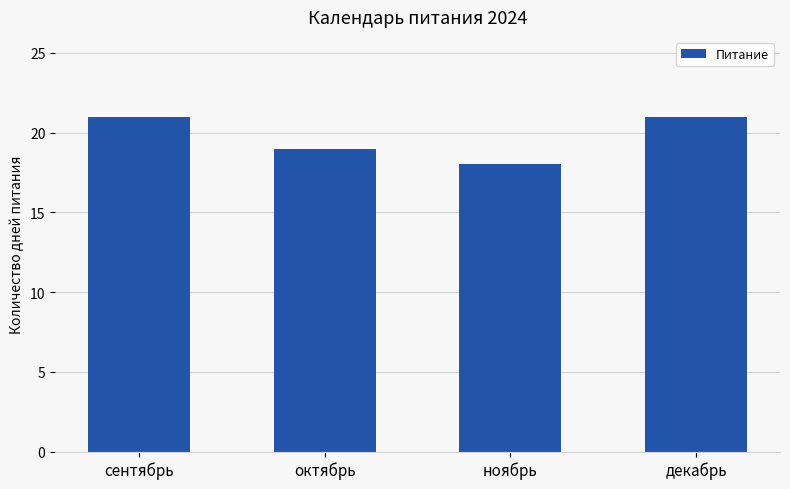

Reading left to right, transcribe all the data shown in this chart.

сентябрь=21	октябрь=19	ноябрь=18	декабрь=21